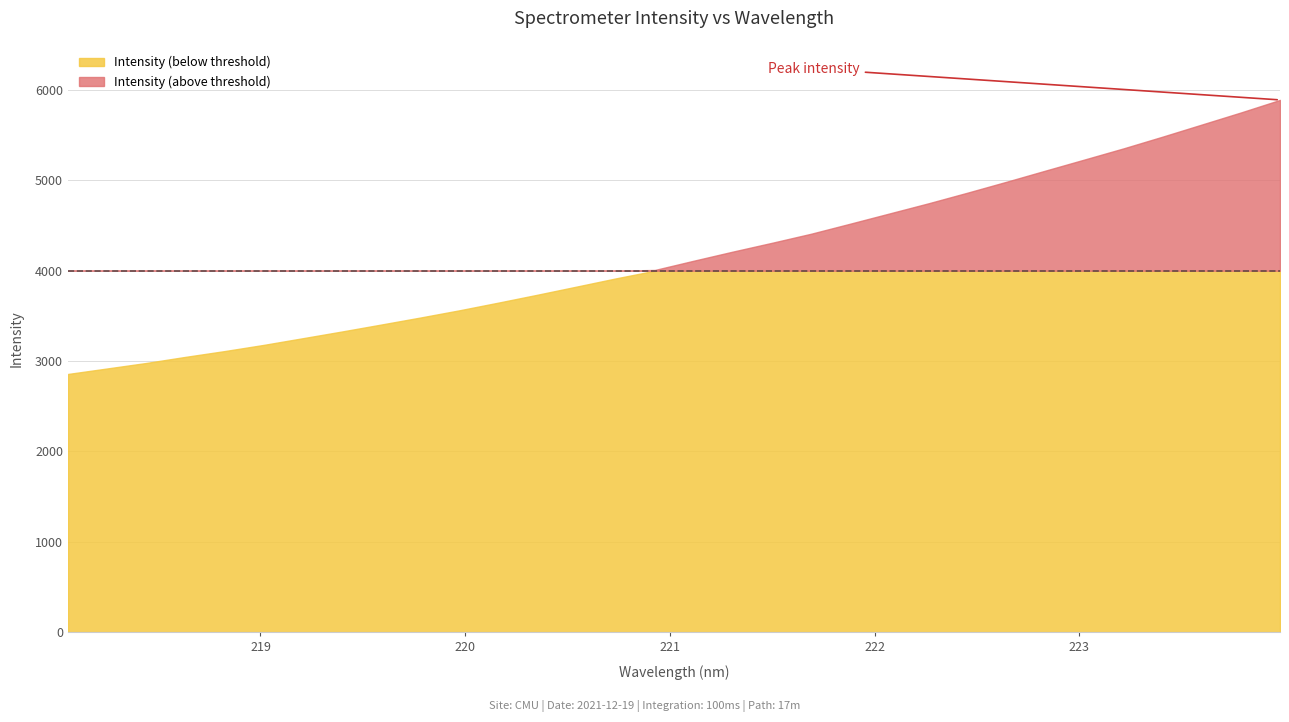

Reading left to right, list all the values displayed in this chart.

218.0596=2857.1	218.2508=2917.8	218.442=2978.8	218.6332=3046.1	218.8244=3110.2	219.0156=3178.8	219.2067=3252.7	219.3979=3327.1	219.589=3403.7	219.7801=3481.3	219.9712=3561.4	220.1623=3646.8	220.3533=3734.3	220.5444=3824.2	220.7354=3914.6	220.9264=4008.1	221.1174=4111.1	221.3083=4211.8	221.4993=4309.2	221.6902=4409.4	221.8812=4520.7	222.0721=4633.3	222.263=4746.0	222.4538=4863.8	222.6447=4984.8	222.8355=5108.5	223.0264=5231.4	223.2172=5354.8	223.408=5484.7	223.5987=5617.9	223.7895=5751.6	223.9802=5890.4